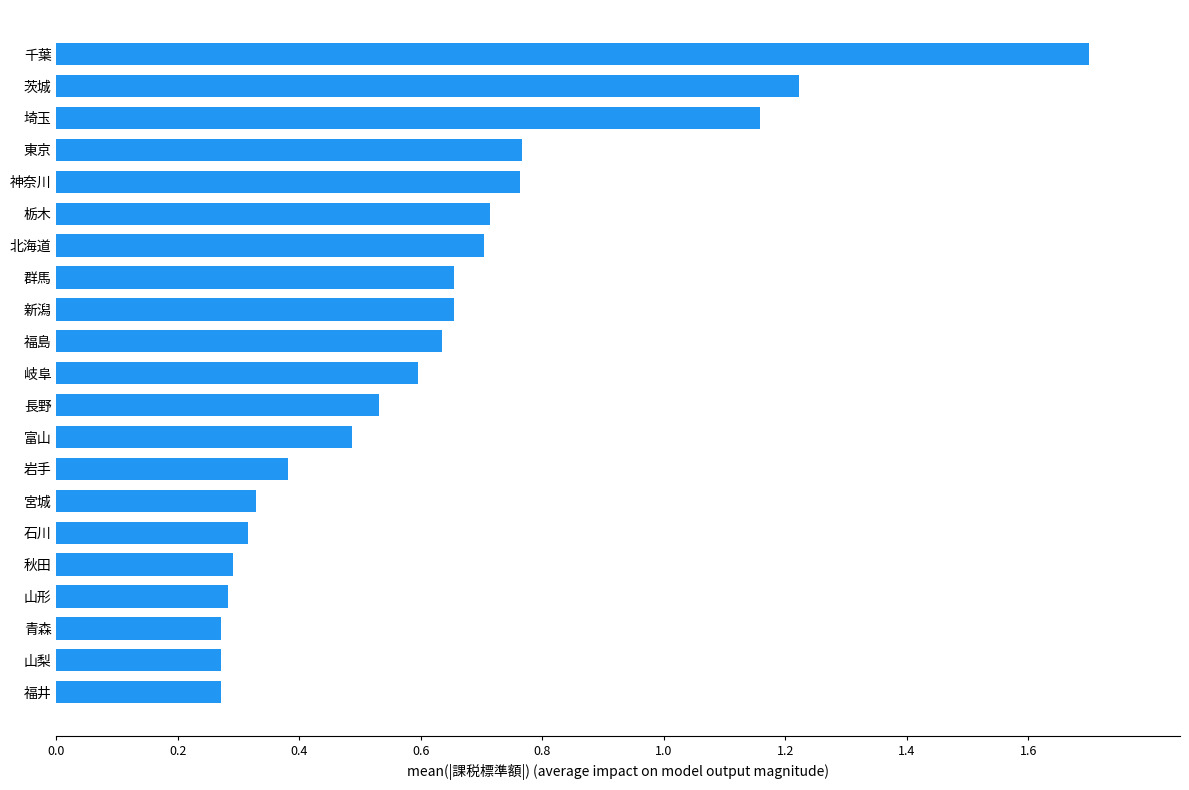

True or false: the data shows 0.8 at 長野.

False